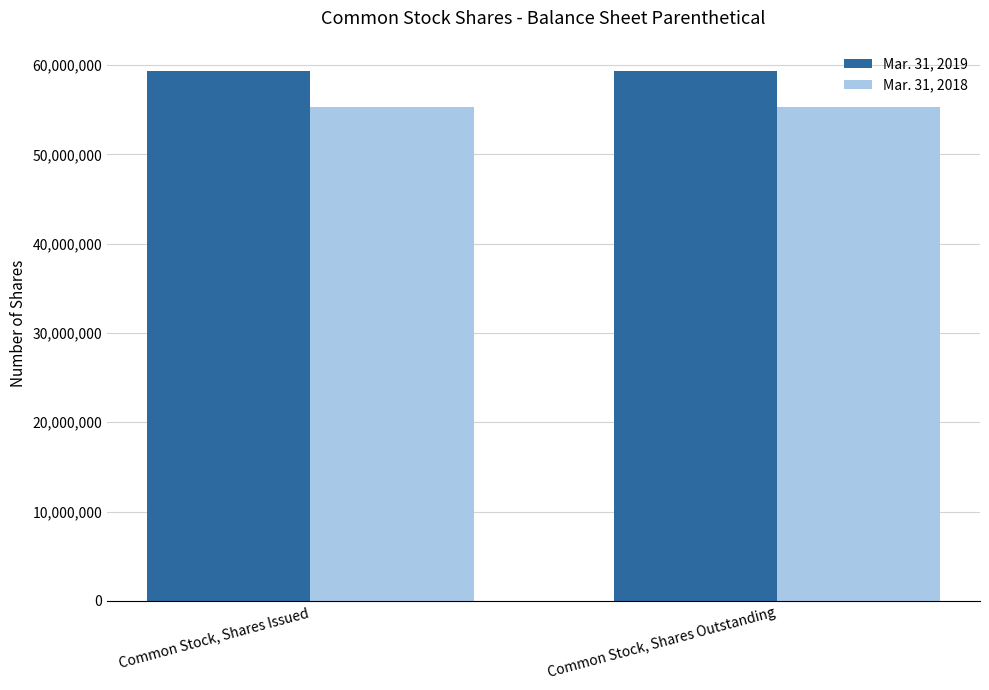

Which series has the largest total across all categories?

Mar. 31, 2019